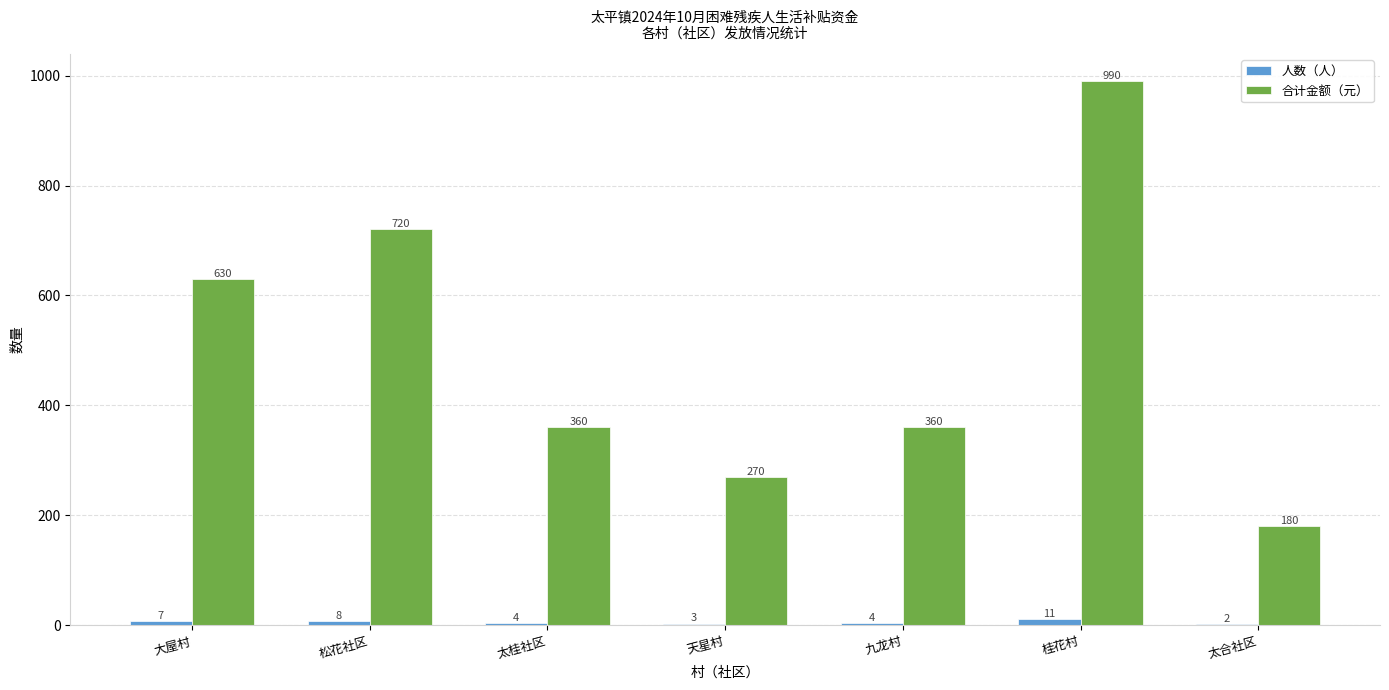

Between 天星村 and 桂花村, which series saw the biggest shift?

合计金额（元）